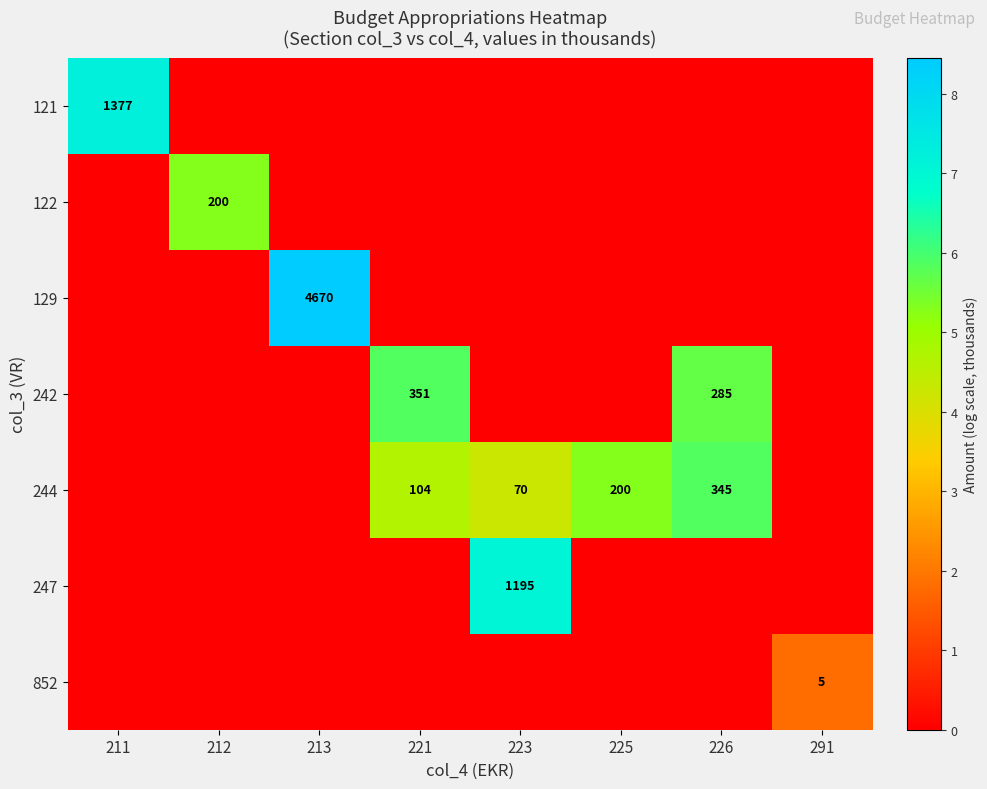

True or false: 129 has a value of 4670 at 213.

True